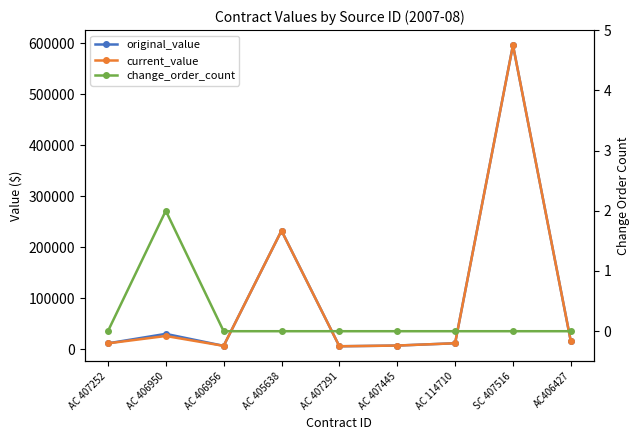

How many categories are shown in the chart?

9